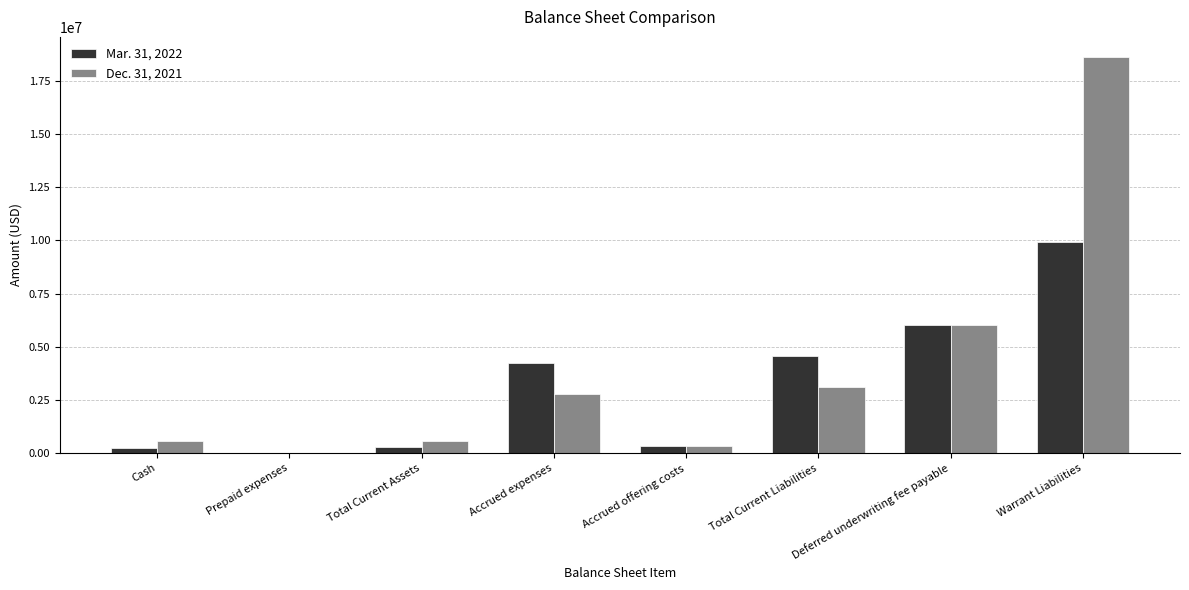

Which series has the largest total across all categories?

Dec. 31, 2021